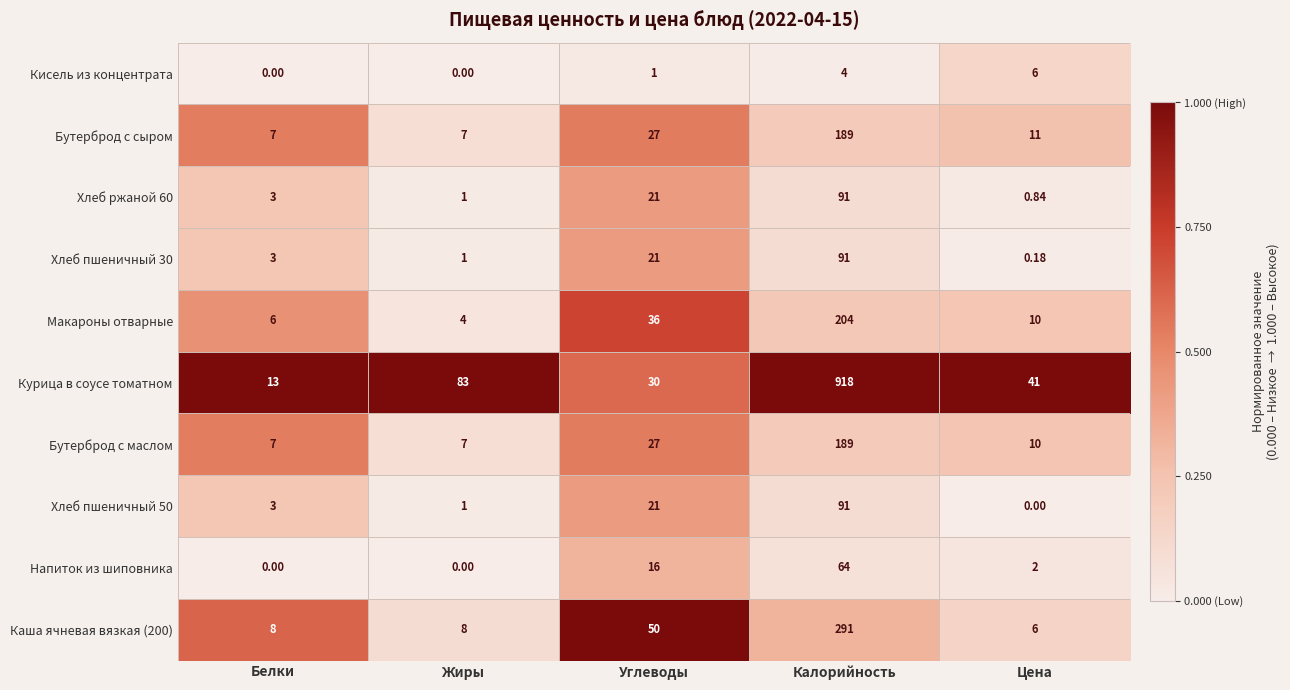

How many data points does each series have?

5